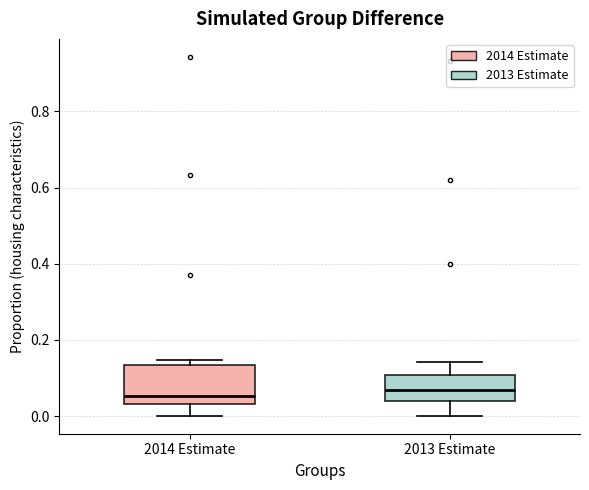

Comparing the boxes themselves (not the whiskers), which one is the tallest?

2014 Estimate